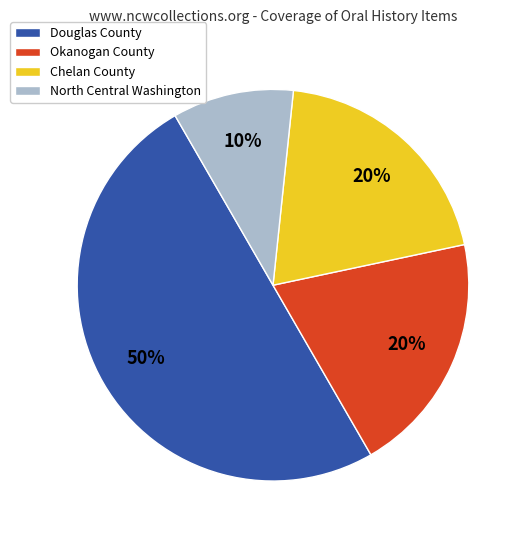

Is it true that Okanogan County is 20% of the pie?

True